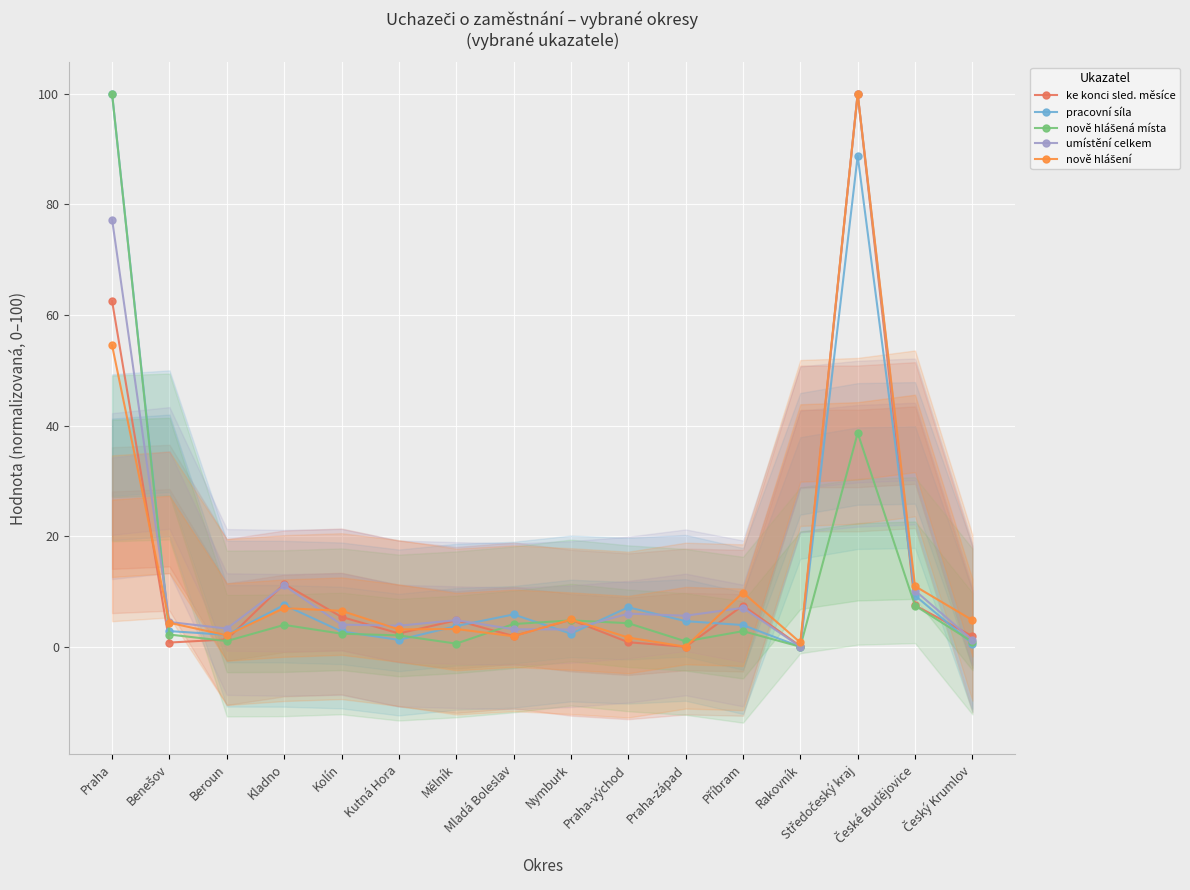

At which category is the sum across all series the highest?

Středočeský kraj